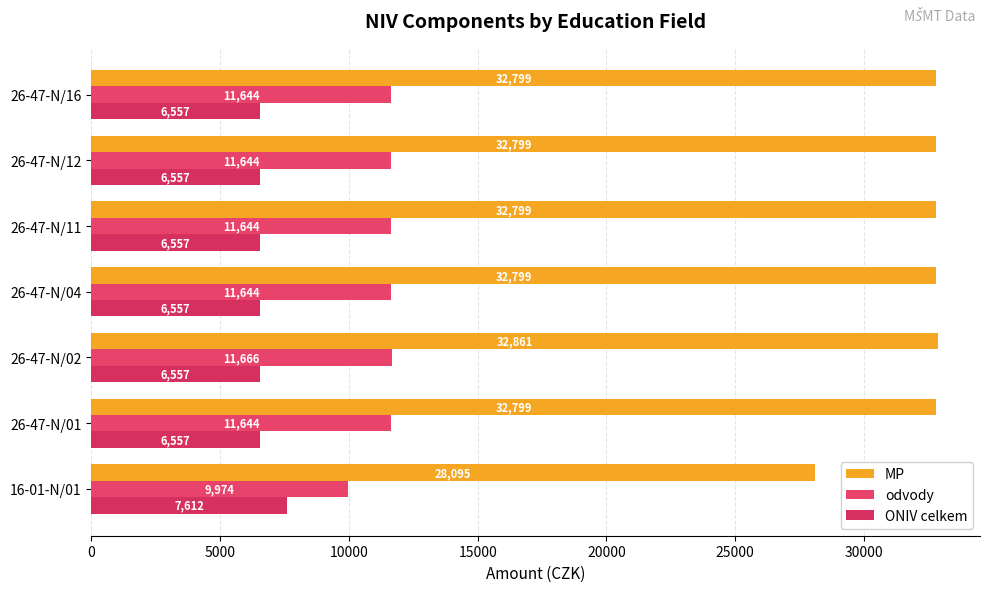

Count the number of categories in the chart.

7